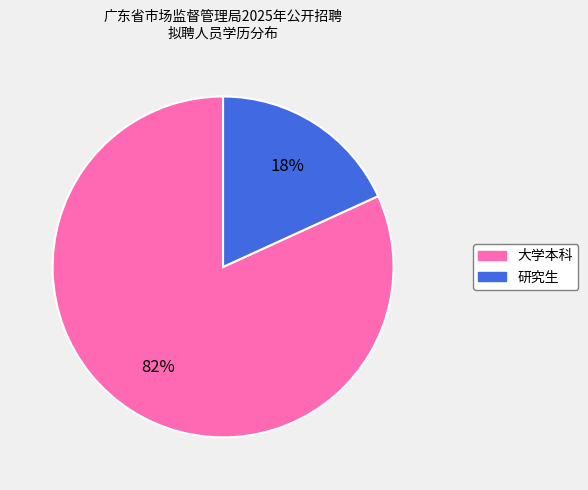

How many slices are in this pie chart?

2